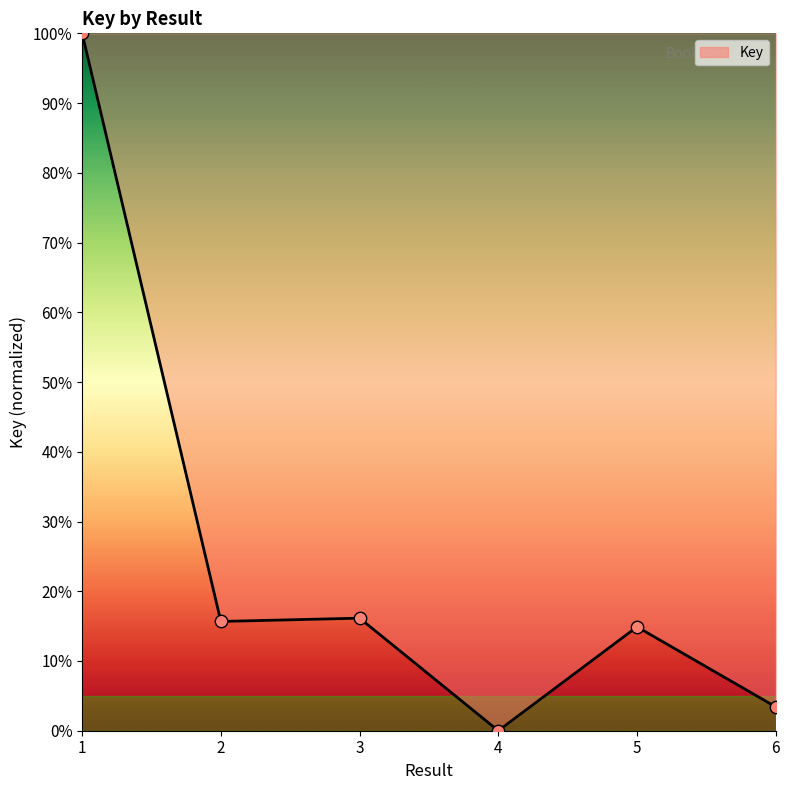

Which has a higher value, 1 or 5?

1